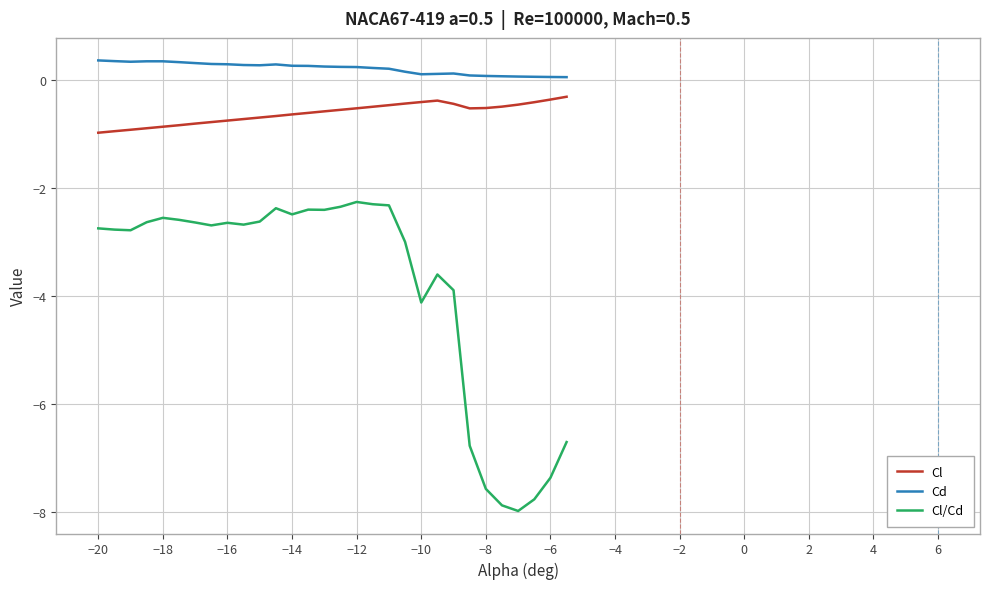

What is the lowest value of the Cl/Cd series?

-8.0